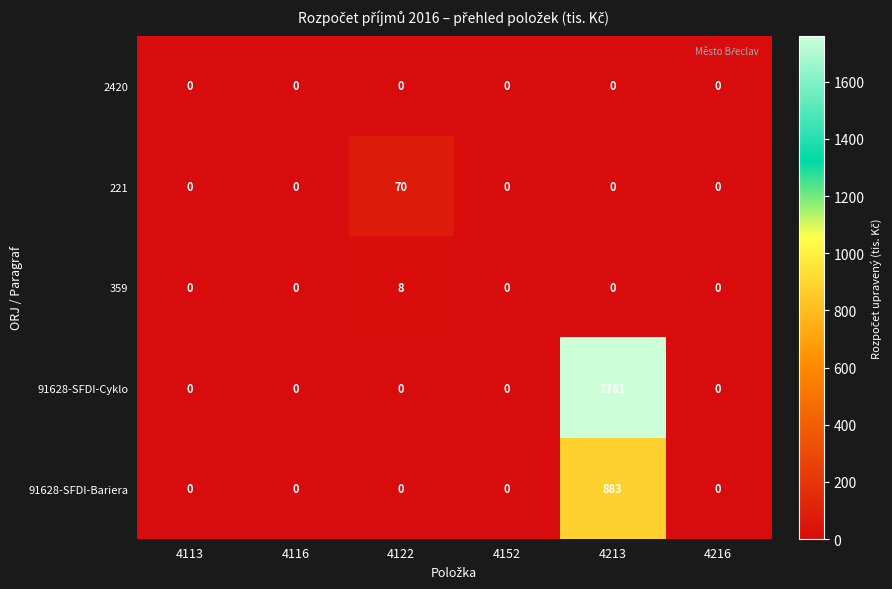

The value of 91628-SFDI-Cyklo at 4216 is 1063. True or false?

False